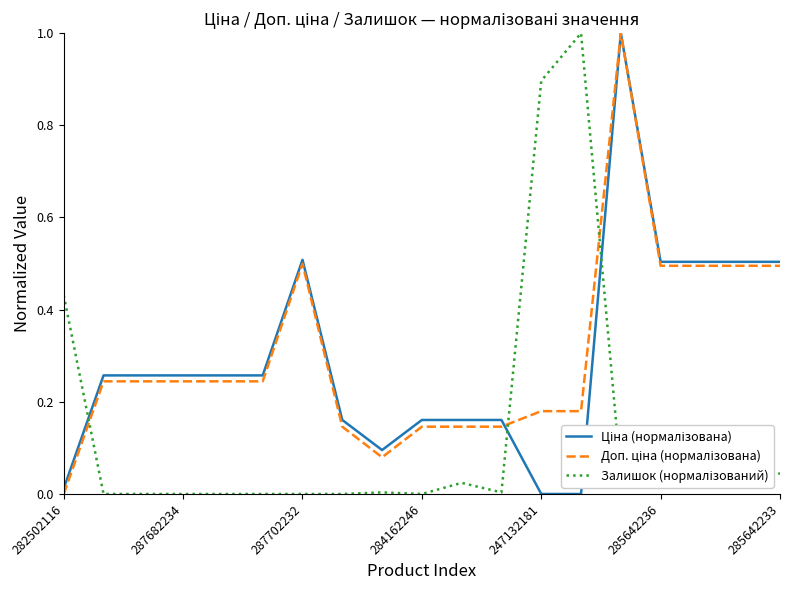

What is the greatest value displayed?

1.0